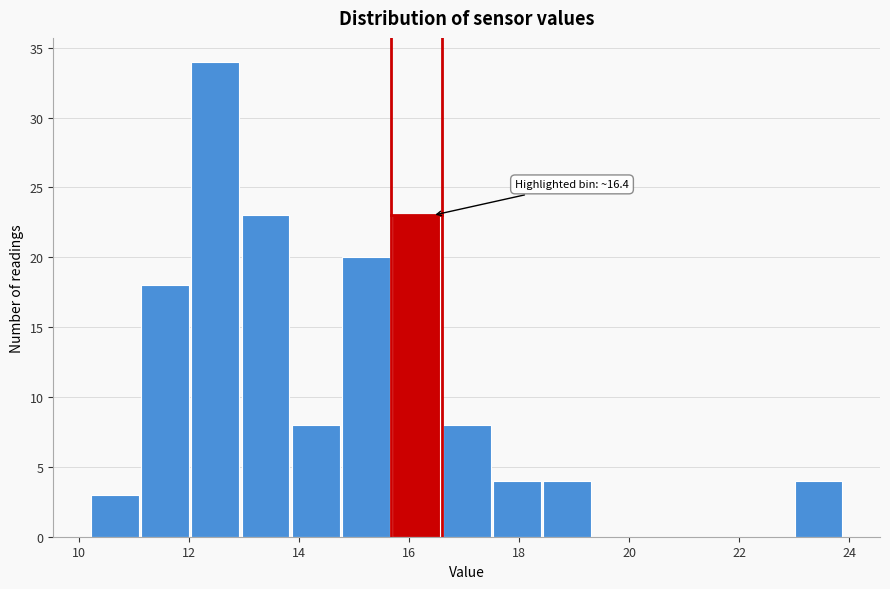

Which range on the x-axis has the tallest bar?

12.0 to 13.0